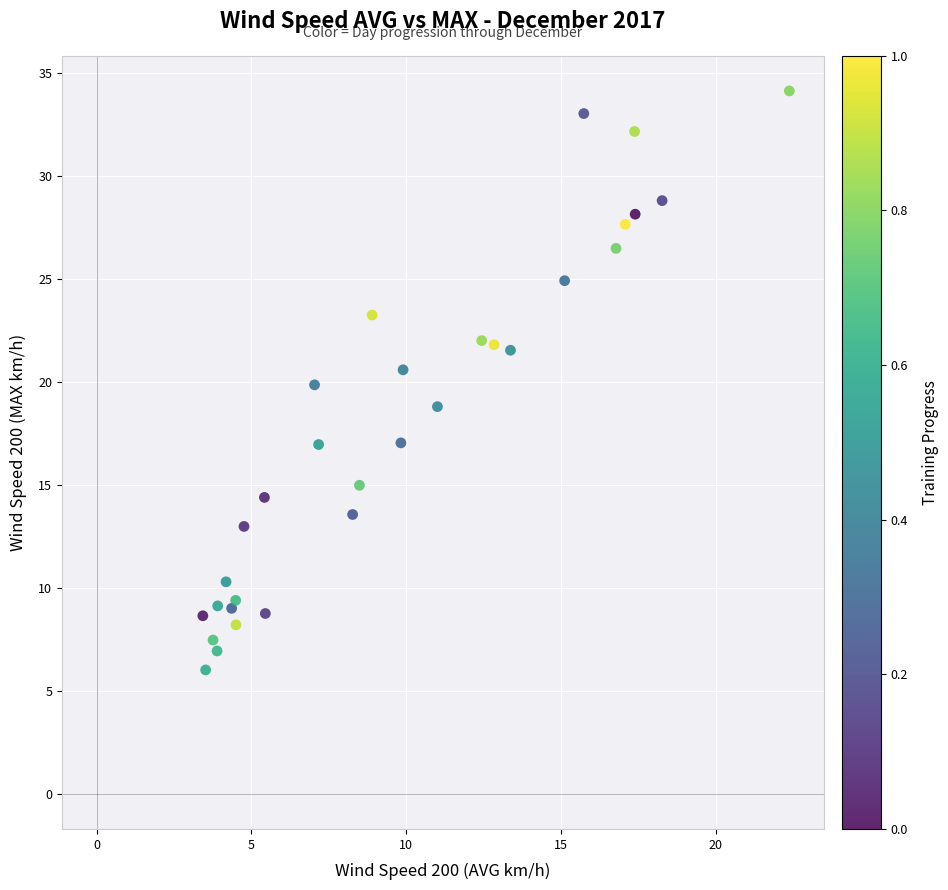

What is the range of X values (max minus min)?

18.9